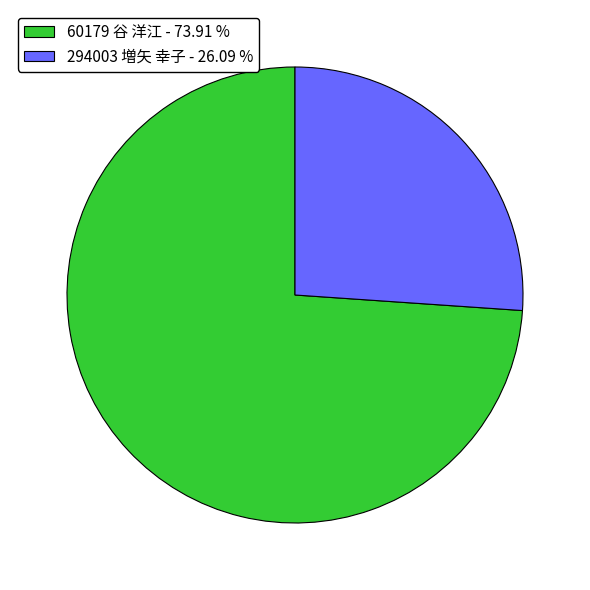

Count the number of slices in the pie.

2